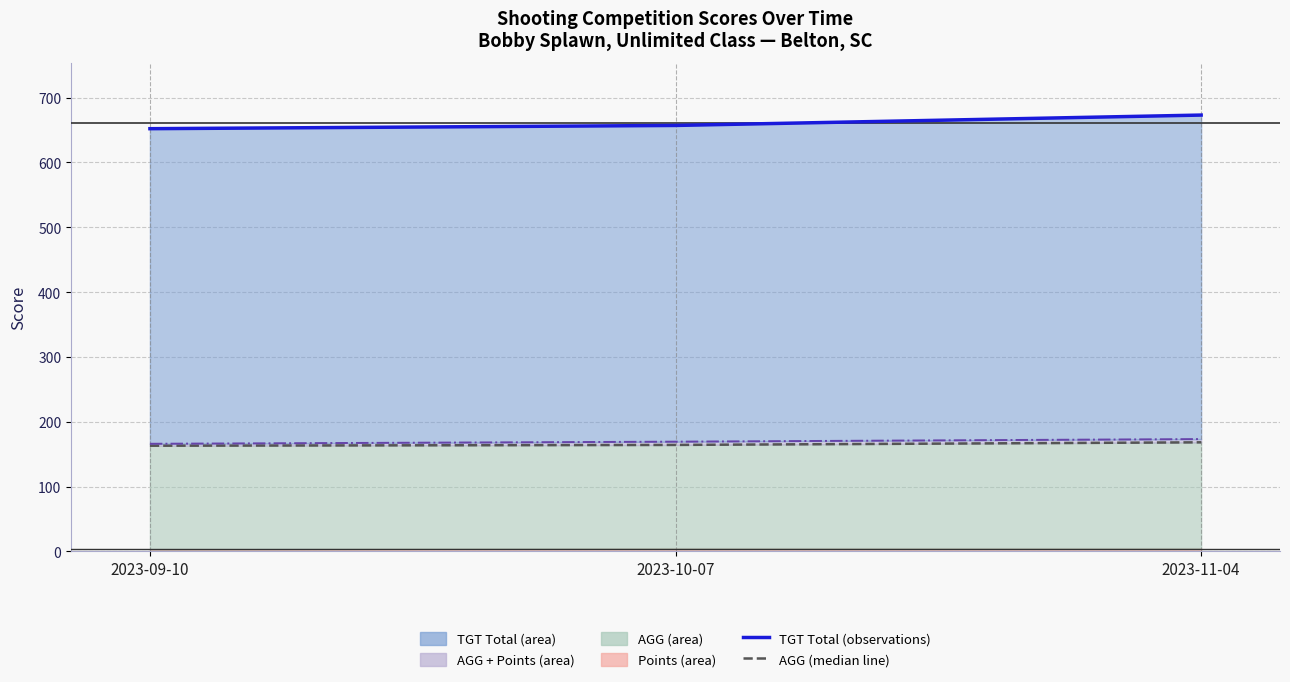

Is the value of TGT Total (line) at 2023-11-04 greater than the value of AGG + Points (line) at 2023-09-10?

Yes